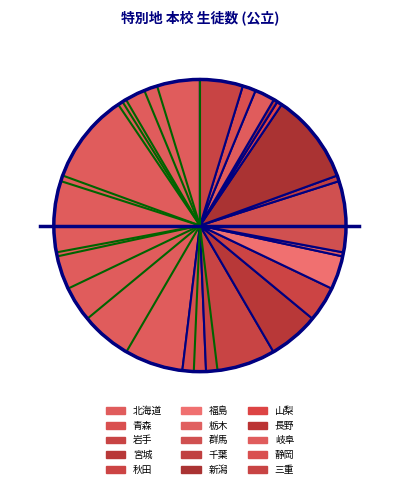

How many slices are in this pie chart?

15